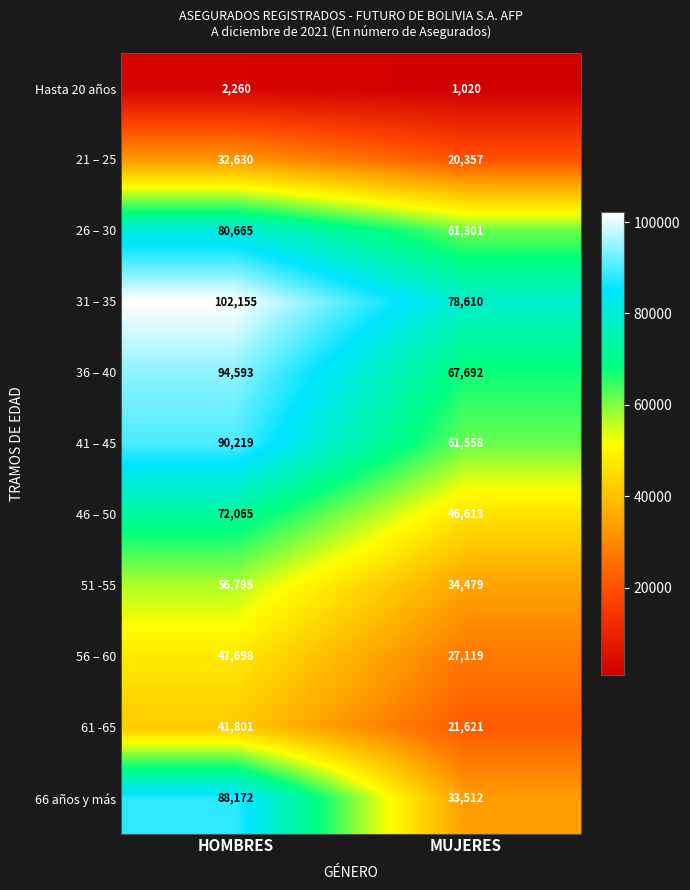

True or false: 61 -65 has a value of 21621 at MUJERES.

True